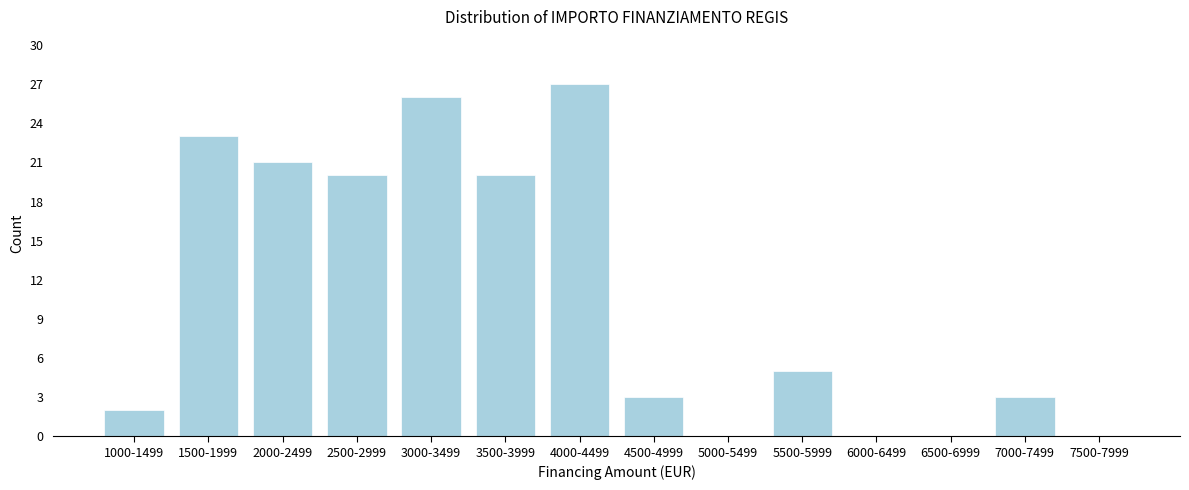

Reading left to right, transcribe all the data shown in this chart.

1000-1499=2	1500-1999=23	2000-2499=21	2500-2999=20	3000-3499=26	3500-3999=20	4000-4499=27	4500-4999=3	5000-5499=0	5500-5999=5	6000-6499=0	6500-6999=0	7000-7499=3	7500-7999=0